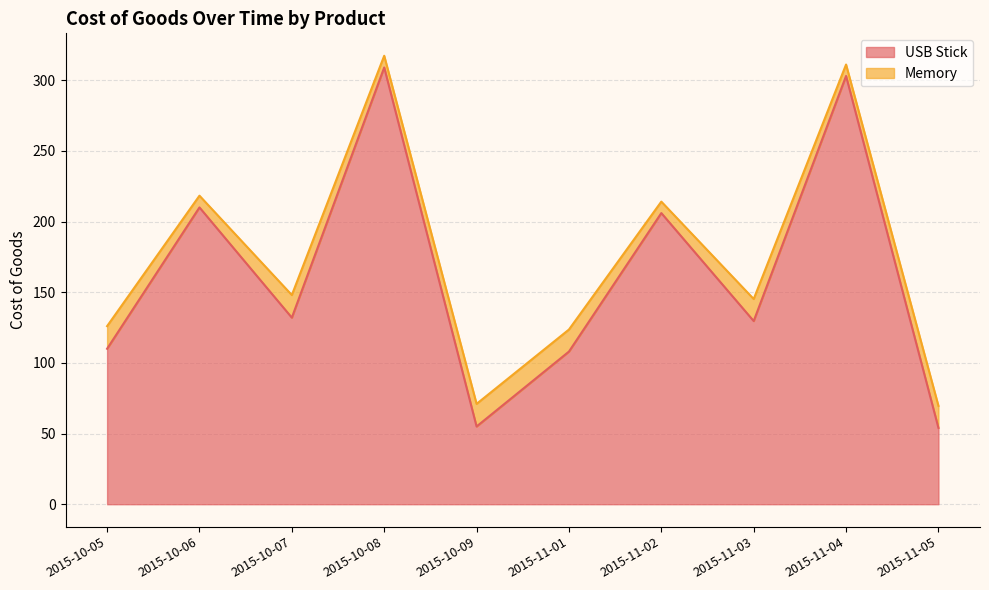

At which category does the data reach its first local valley?

2015-10-07